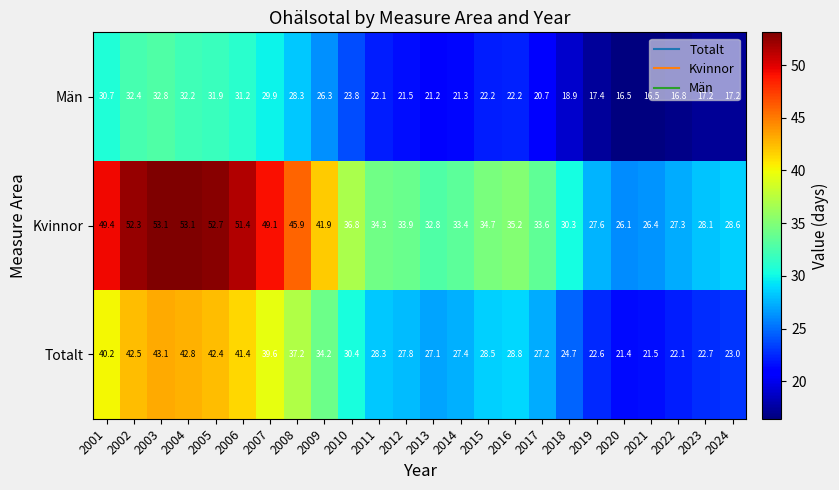

At which label is Män closest to 24?

2010